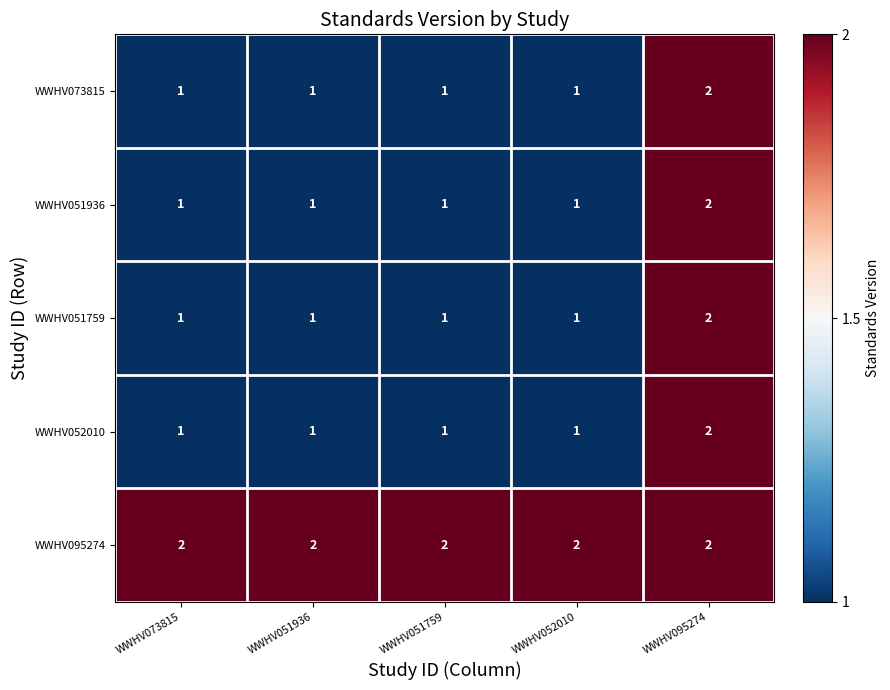

Which category has the highest value in the WWHV073815 series?

WWHV095274